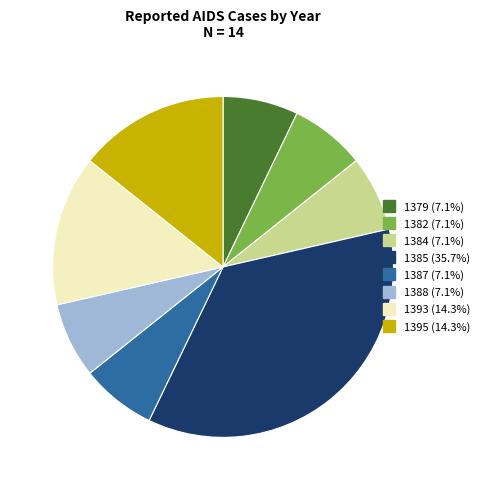

Which category has the biggest portion of the pie?

1385